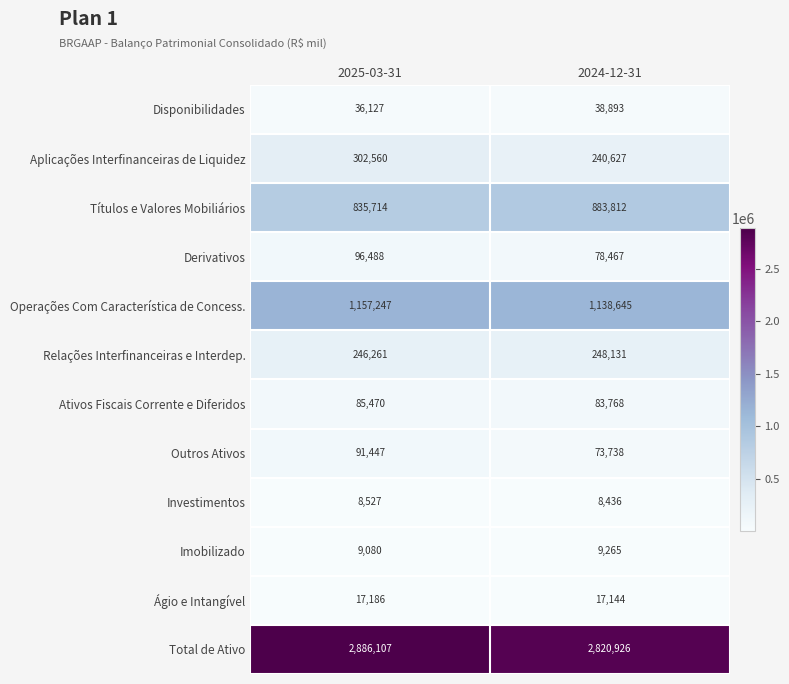

Reading left to right, transcribe all the data shown in this chart.

Disponibilidades: 36127	38893
Aplicações Interfinanceiras de Liquidez: 302560	240627
Títulos e Valores Mobiliários: 835714	883812
Derivativos: 96488	78467
Operações Com Característica de Concess.: 1157247	1138645
Relações Interfinanceiras e Interdep.: 246261	248131
Ativos Fiscais Corrente e Diferidos: 85470	83768
Outros Ativos: 91447	73738
Investimentos: 8527	8436
Imobilizado: 9080	9265
Ágio e Intangível: 17186	17144
Total de Ativo: 2886107	2820926